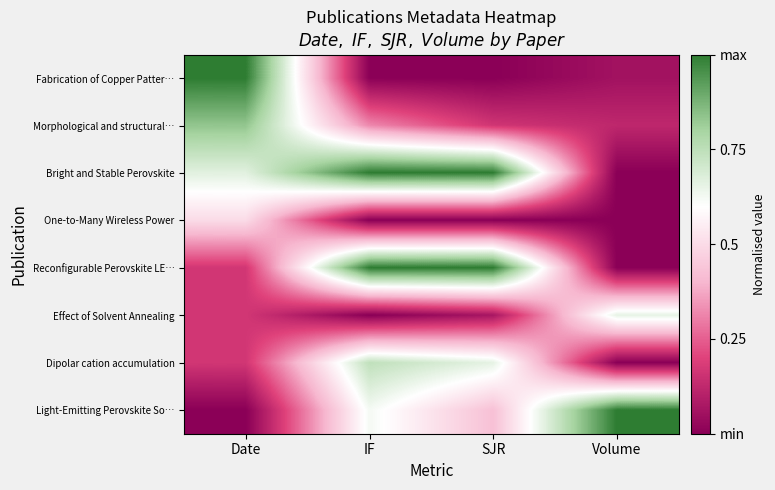

What is the spread (max minus min) of values at SJR?

1.0